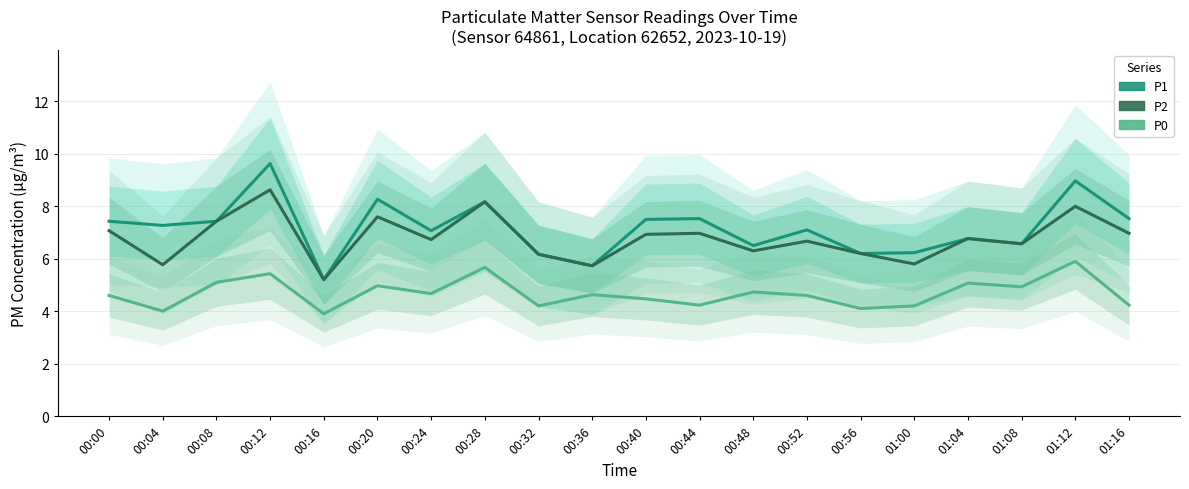

Is the value of P1 at 00:20 greater than the value of P0 at 00:20?

Yes